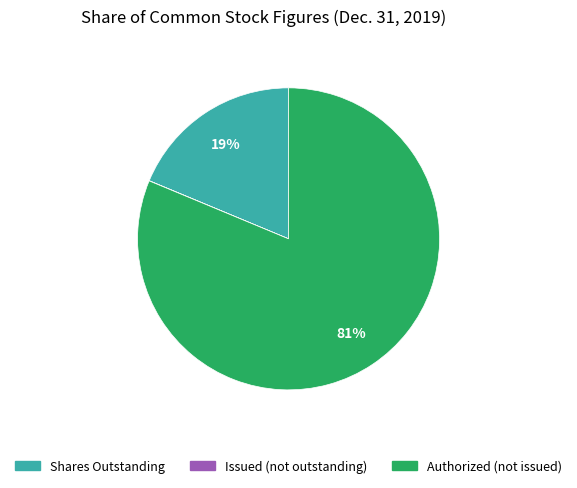

To the nearest percent, what is the difference between the largest and smallest slice percentages?

81%